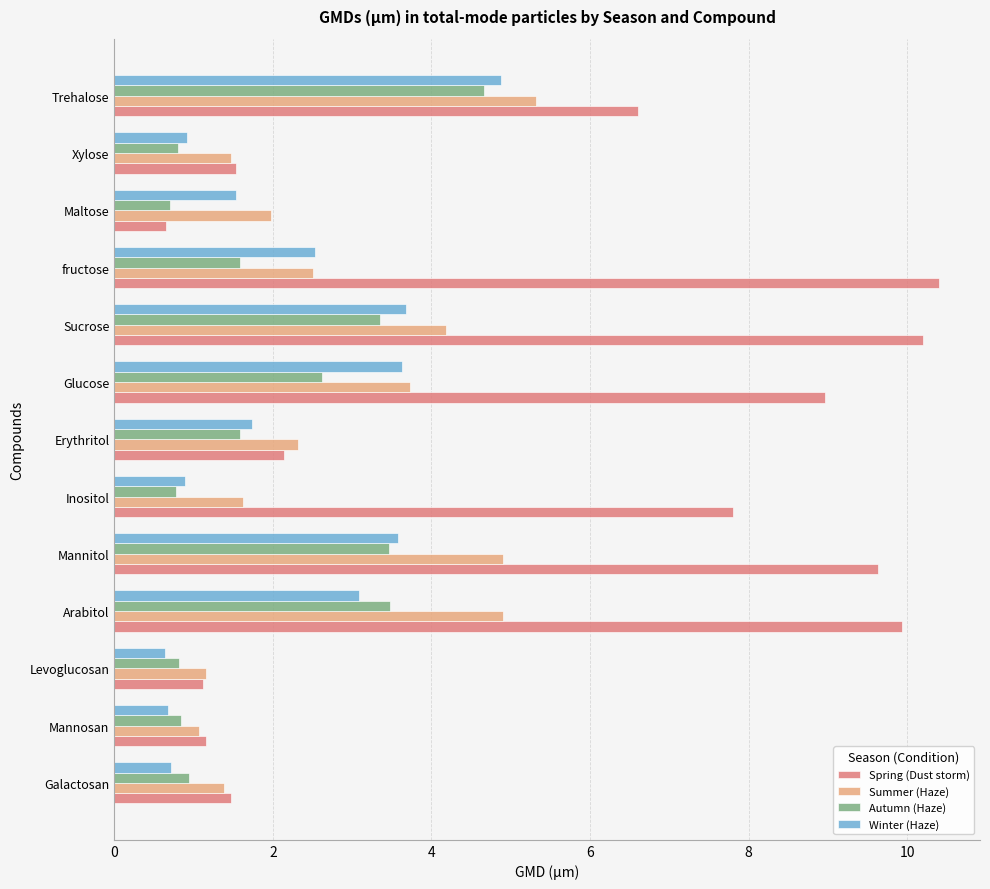

What is the difference between the Autumn (Haze) values at Trehalose and Mannitol?

1.2